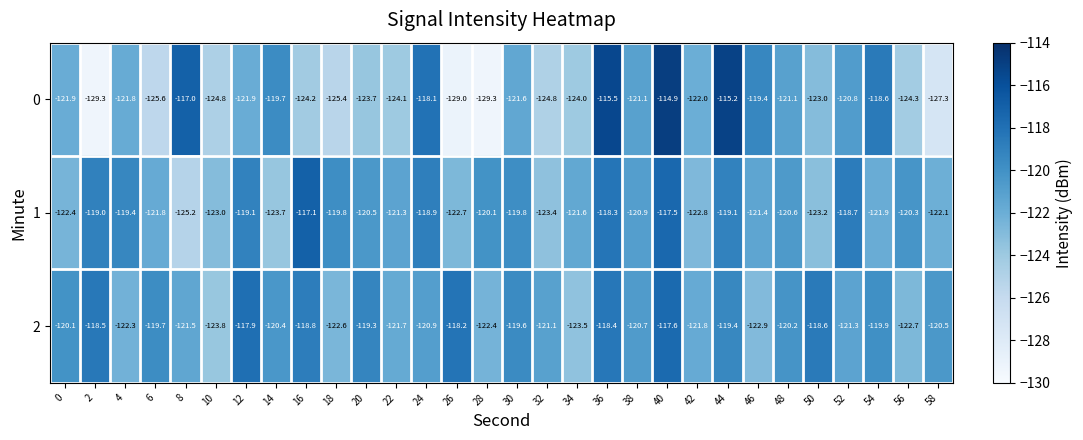

Where does the 0 series first go above -121?

8